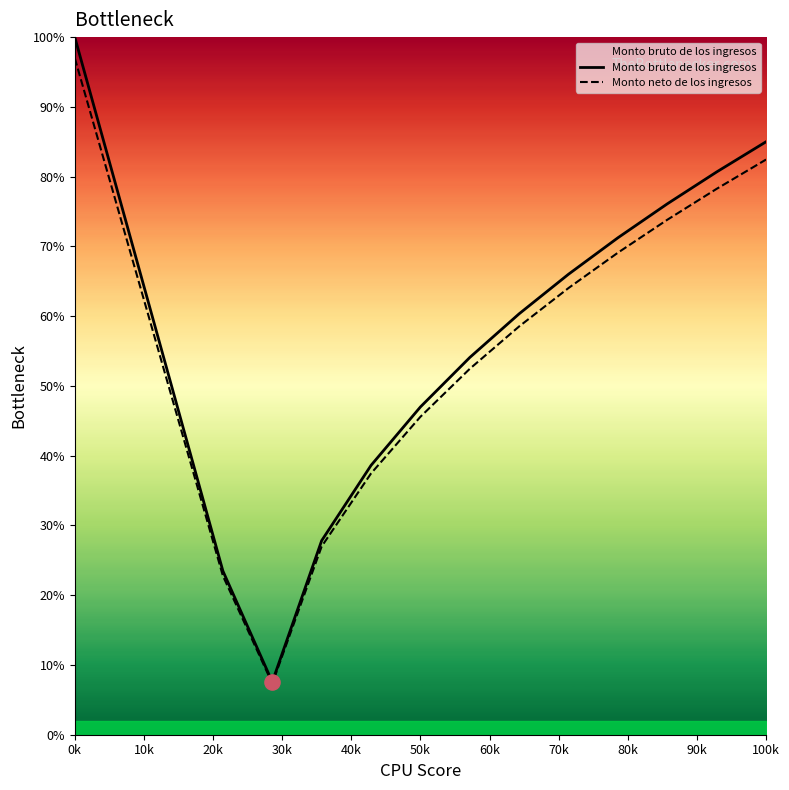

Which series reaches the maximum Y coordinate?

Monto bruto de los ingresos